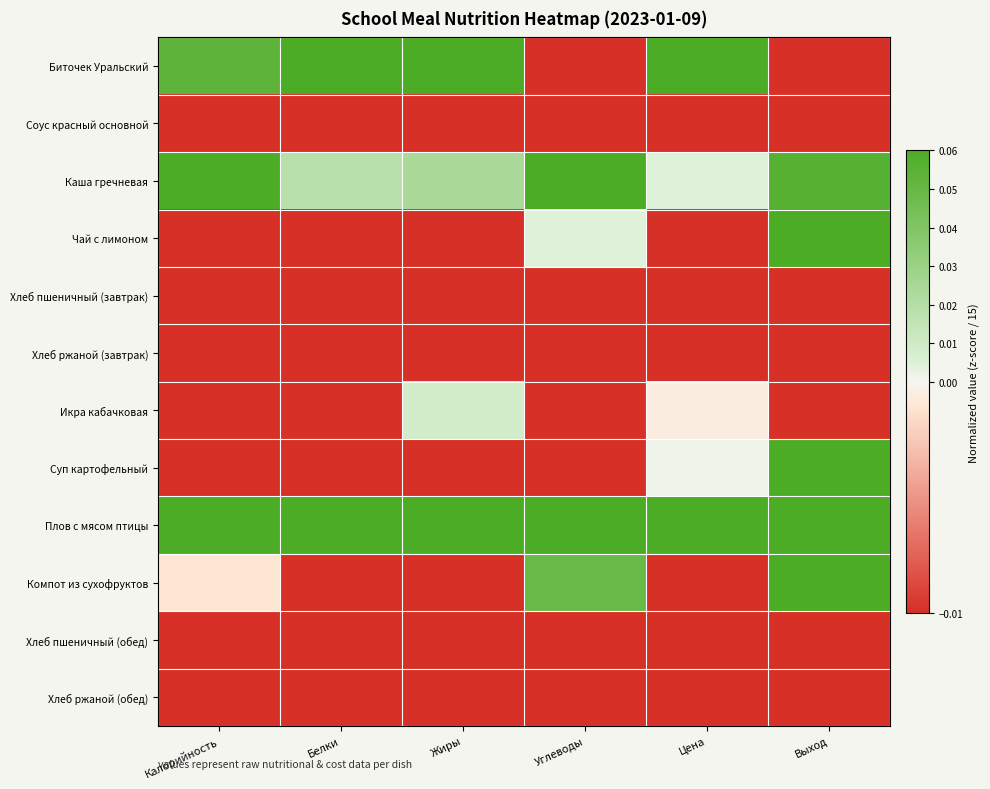

Rank the series at Белки from lowest to highest value.

Чай с лимоном, Соус красный основной, Компот из сухофруктов, Икра кабачковая, Суп картофельный, Хлеб ржаной (завтрак), Хлеб ржаной (обед), Хлеб пшеничный (завтрак), Хлеб пшеничный (обед), Каша гречневая, Биточек Уральский, Плов с мясом птицы